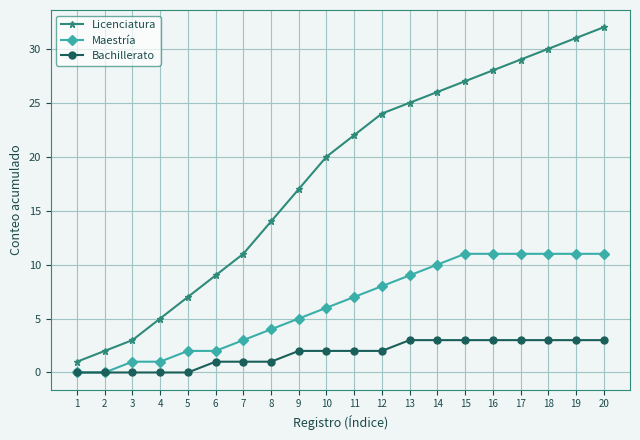

List the series in order of their overall mean, lowest first.

Bachillerato, Maestría, Licenciatura